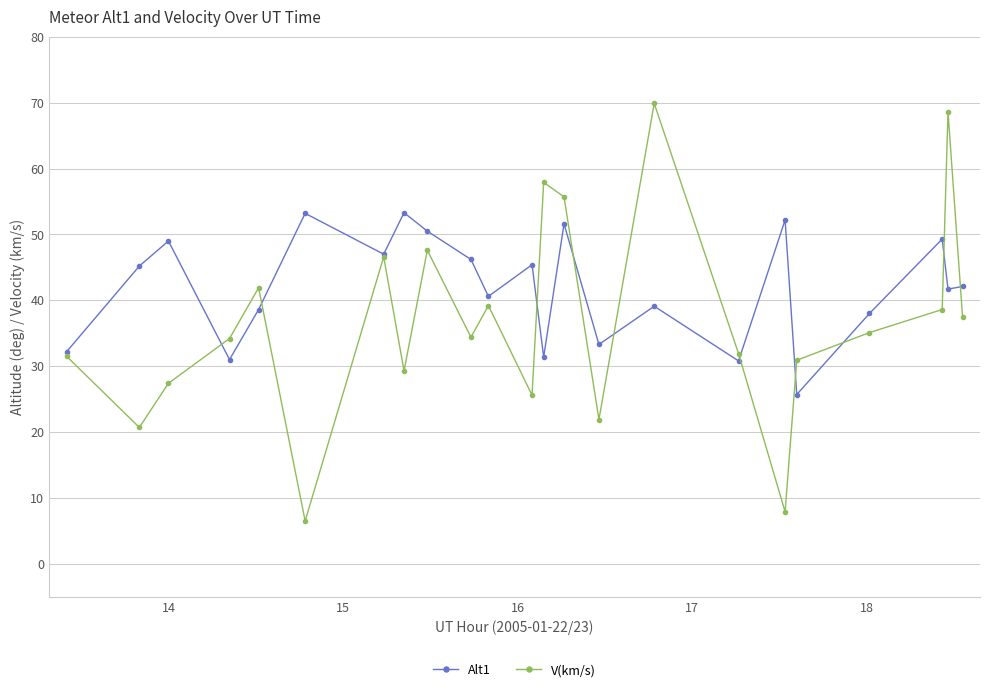

What is the difference between the maximum and minimum values in the V(km/s) series?

63.4